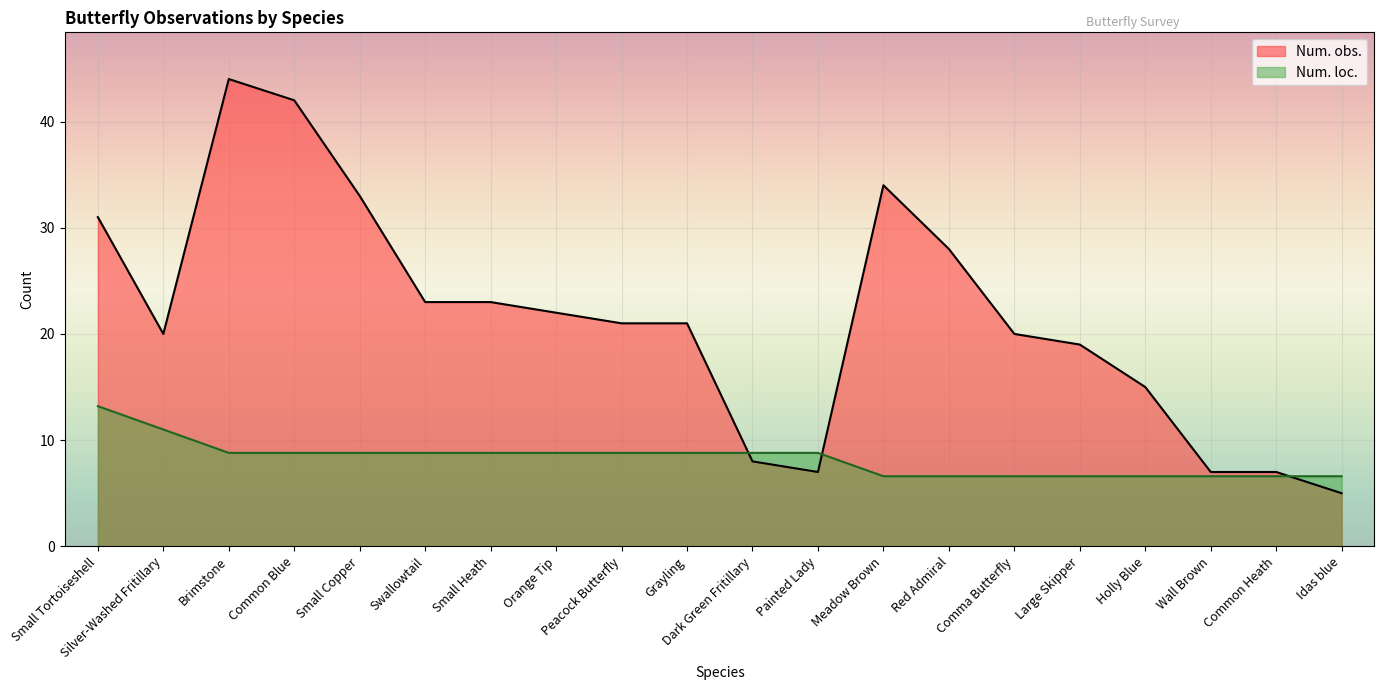

How many lines are shown in the chart?

2